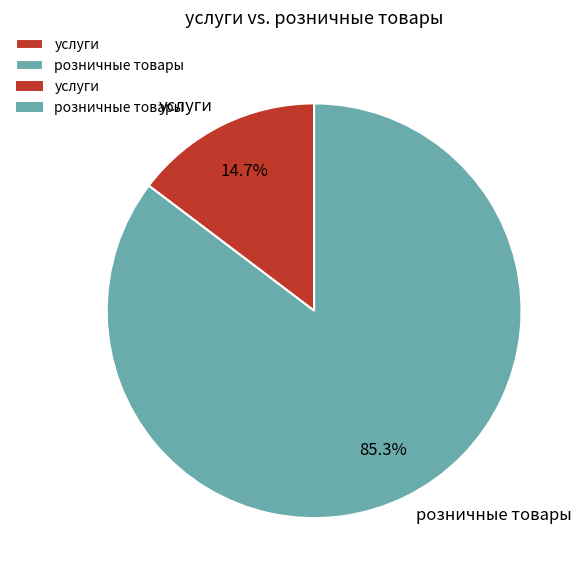

To the nearest percent, what is the average slice percentage?

50%